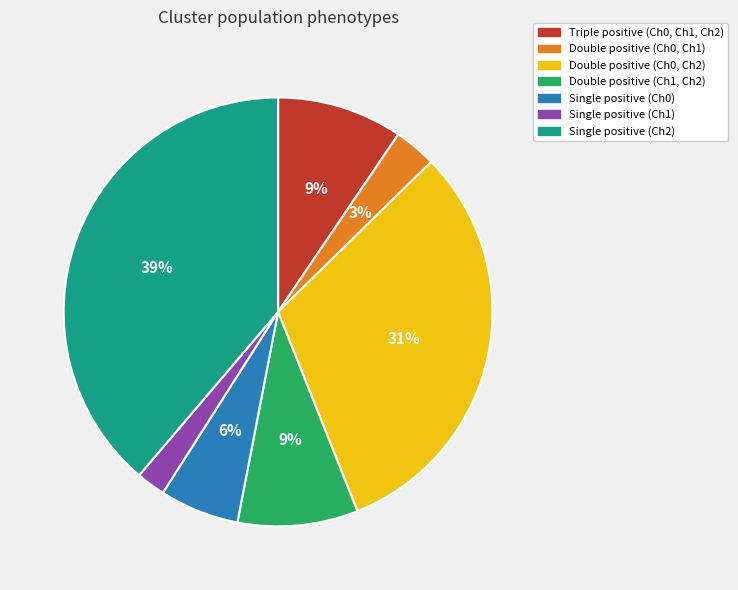

How many segments does this pie chart have?

7